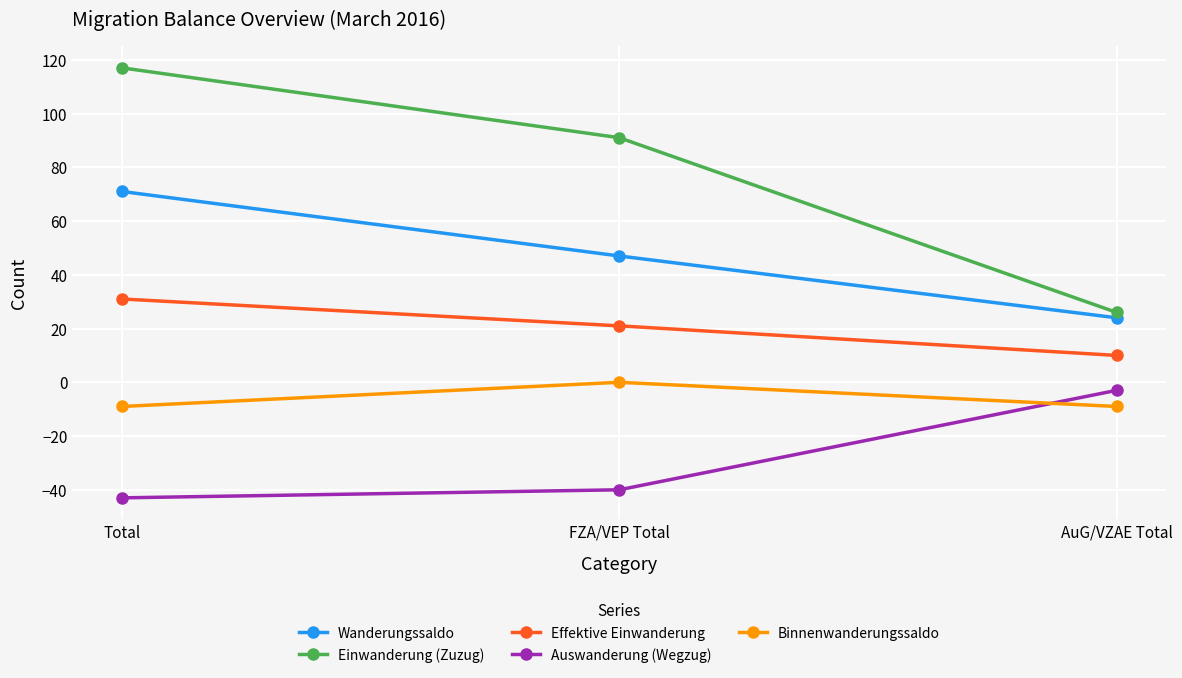

List the labels in order of Effektive Einwanderung value, smallest first.

AuG/VZAE Total, FZA/VEP Total, Total